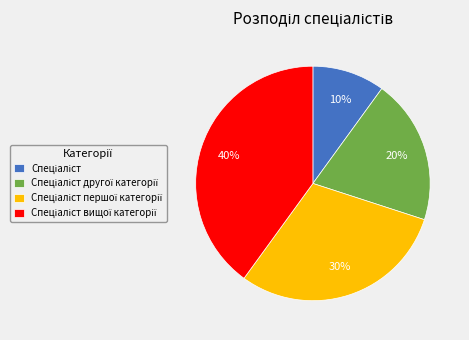

How many segments does this pie chart have?

4